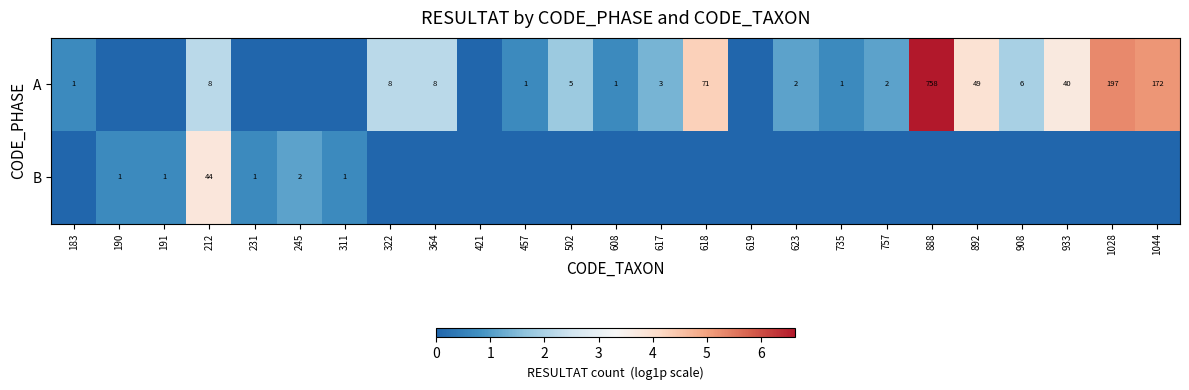

The A series shows 0 at 457. True or false?

False